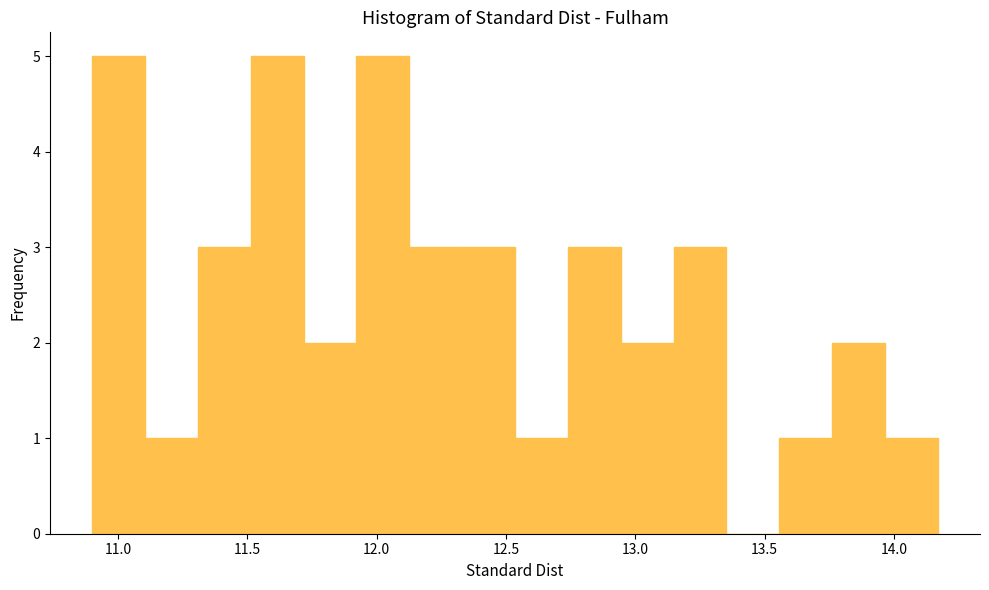

Reading left to right, list every bar in this chart as the range it spans on the x-axis followed by its height. Neither the bar edges nor the heights are printed on the chart, so give them approximately, as read against the axes.

10.90 to 11.10: 5
11.10 to 11.30: 1
11.30 to 11.50: 3
11.50 to 11.70: 5
11.70 to 11.90: 2
11.90 to 12.15: 5
12.15 to 12.35: 3
12.35 to 12.55: 3
12.55 to 12.75: 1
12.75 to 12.95: 3
12.95 to 13.15: 2
13.15 to 13.35: 3
13.35 to 13.55: 0
13.55 to 13.75: 1
13.75 to 13.95: 2
13.95 to 14.15: 1